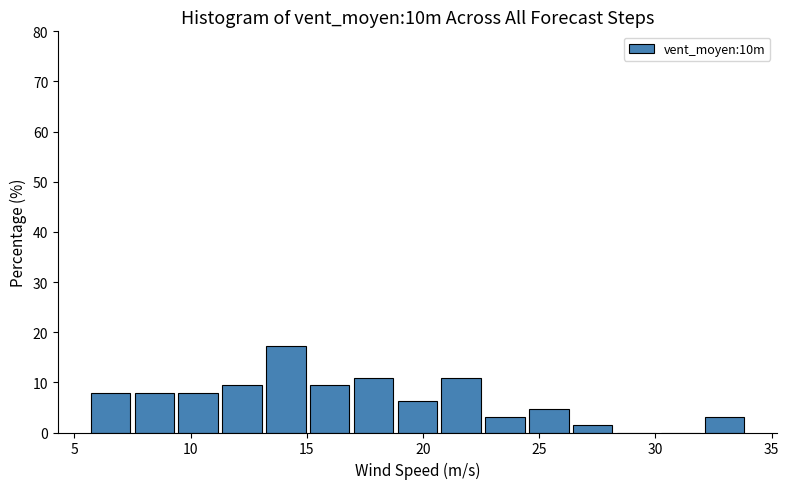

Read against the x-axis, roughly where is the centre of the tallest bar?

14.0